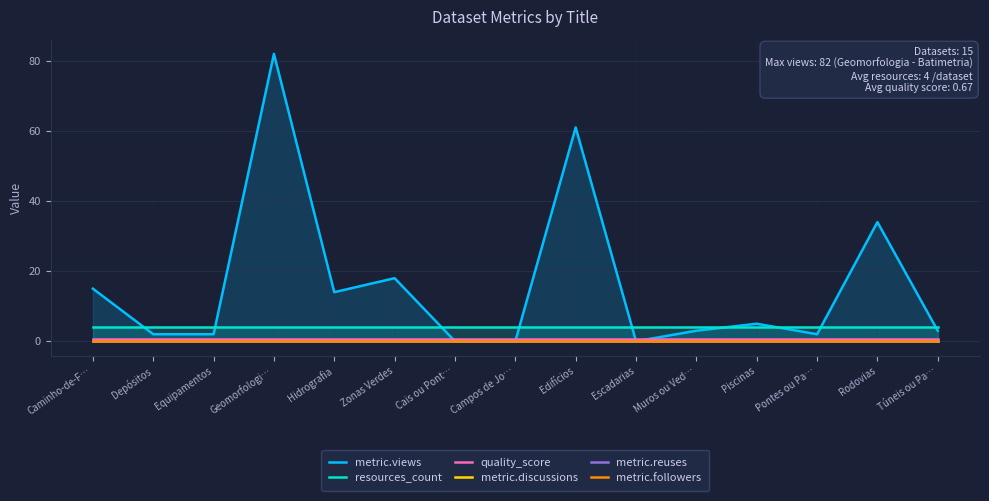

True or false: quality_score and metric.discussions cross at least once.

False